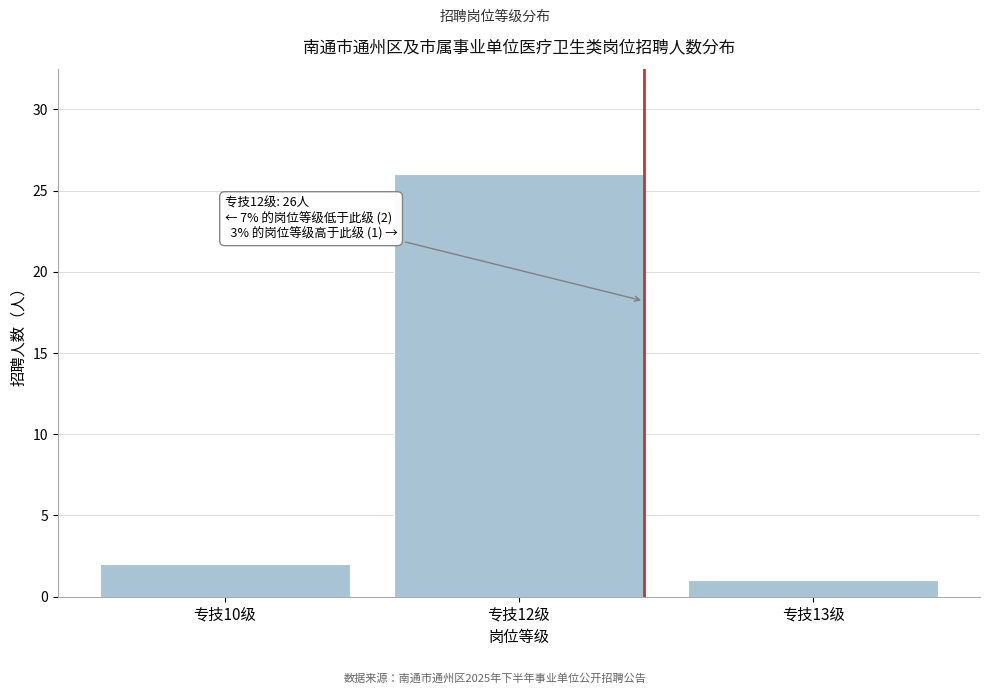

Reading left to right, extract all data points from this chart.

专技10级=2	专技12级=26	专技13级=1